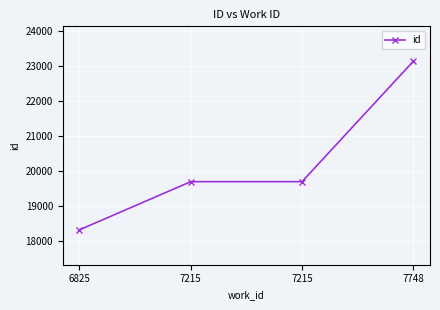

The value at 7215 is 19686. True or false?

True